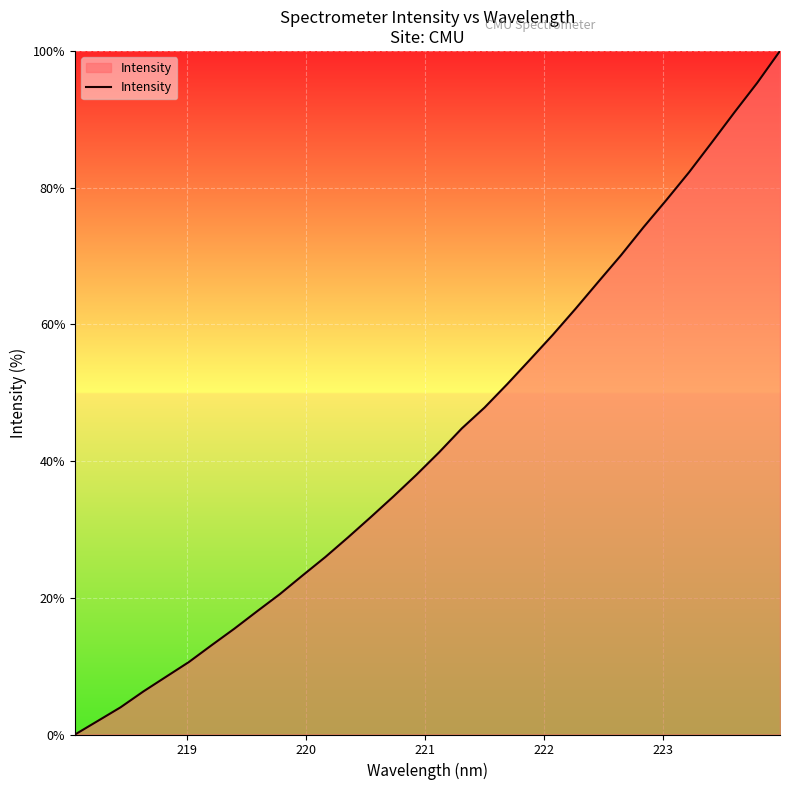

Does the chart display data point markers on the line(s)?

No